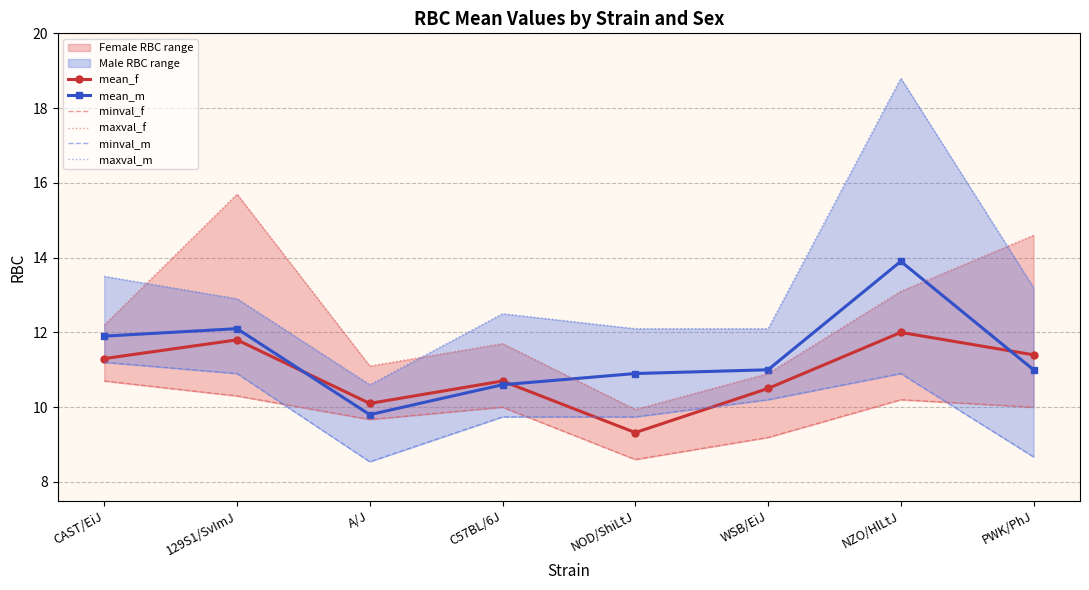

Between NZO/HlLtJ and CAST/EiJ, which is larger?

NZO/HlLtJ